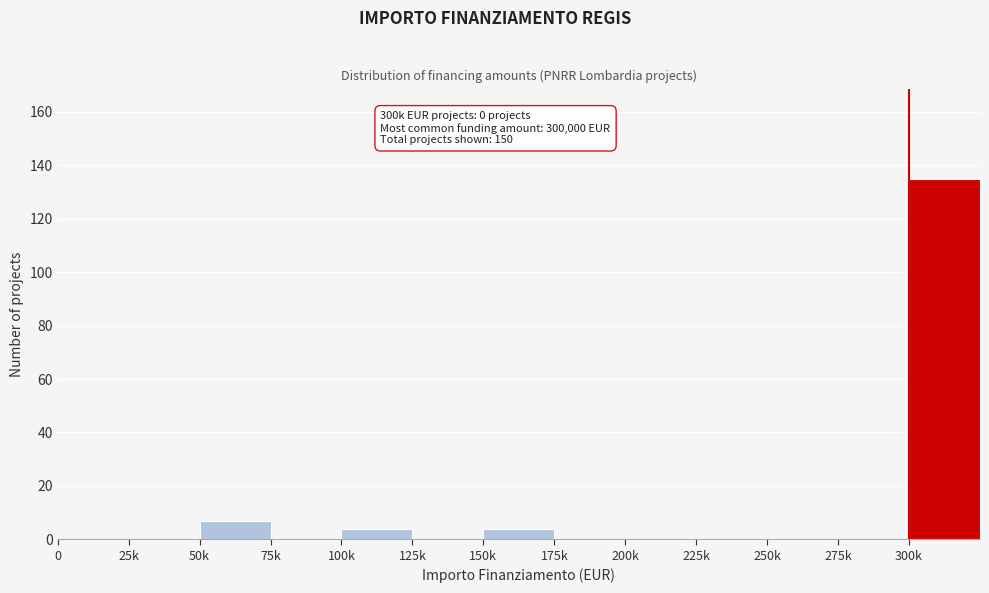

Reading left to right, what are all the values shown in this chart?

0=0	25k=0	50k=7	75k=0	100k=4	125k=0	150k=4	175k=0	200k=0	225k=0	250k=0	275k=0	300k=135